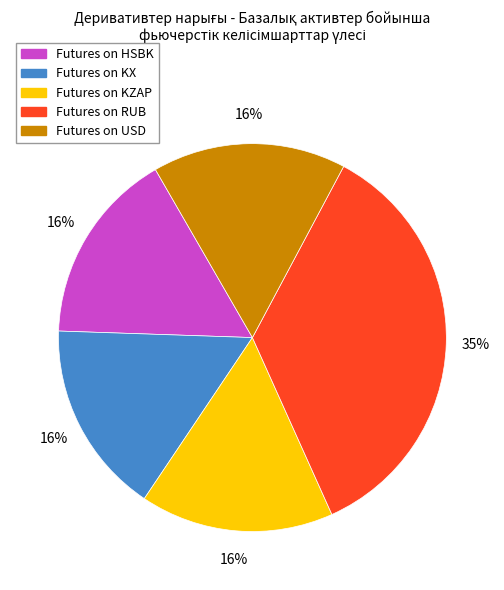

To the nearest percent, what is the average slice percentage?

20%